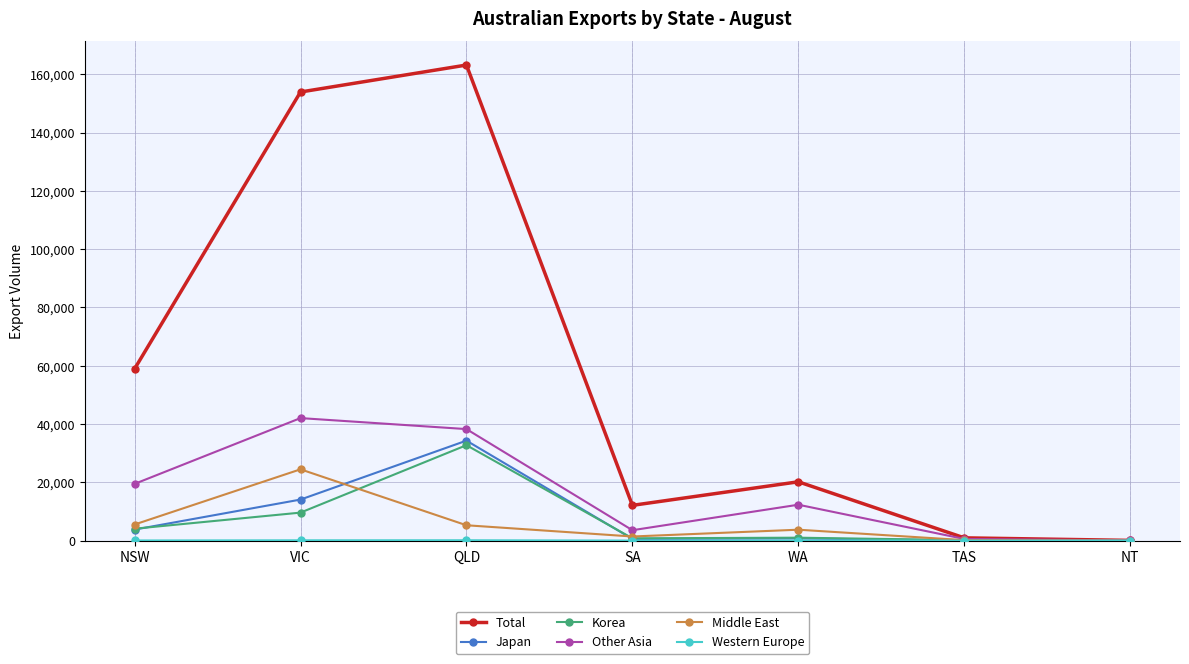

The value of Middle East at SA is 1402. True or false?

True